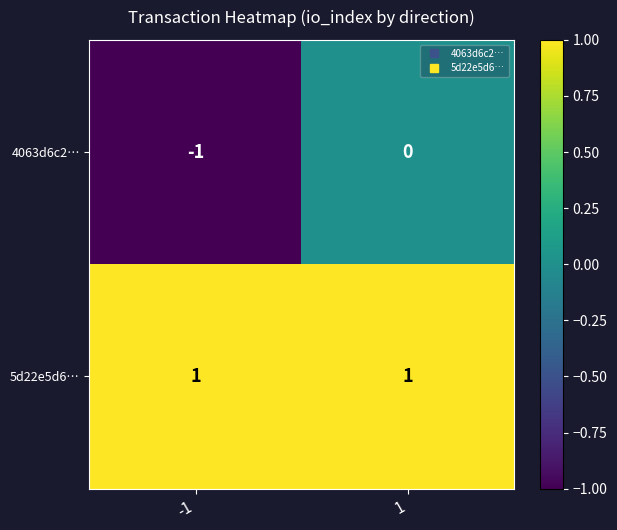

Which series has the widest spread of values?

4063d6c2…